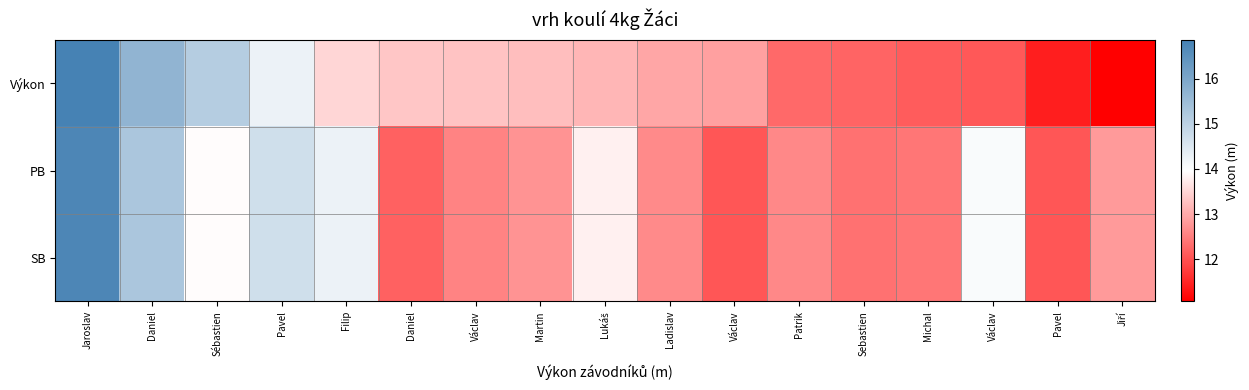

Which has a higher value, Pavel or Lukáš?

Lukáš